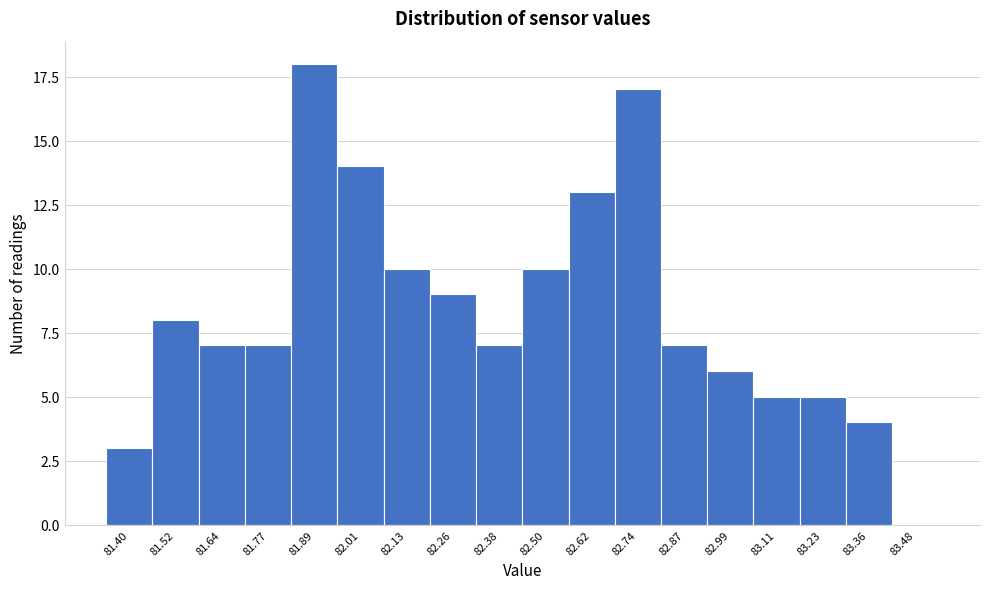

Reading left to right, extract all data points from this chart.

81.40=3	81.52=8	81.64=7	81.77=7	81.89=18	82.01=14	82.13=10	82.26=9	82.38=7	82.50=10	82.62=13	82.74=17	82.87=7	82.99=6	83.11=5	83.23=5	83.36=4	83.48=0